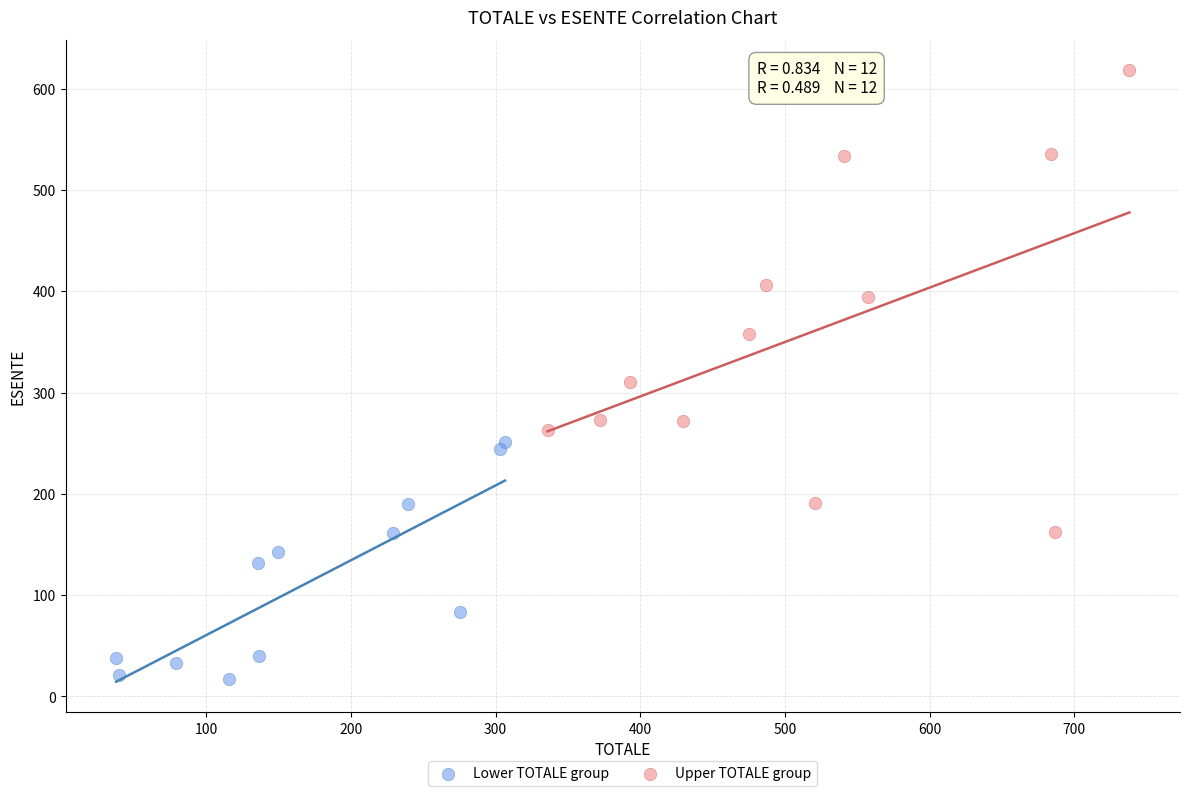

What are all the series names shown in the legend?

Lower TOTALE group, Upper TOTALE group